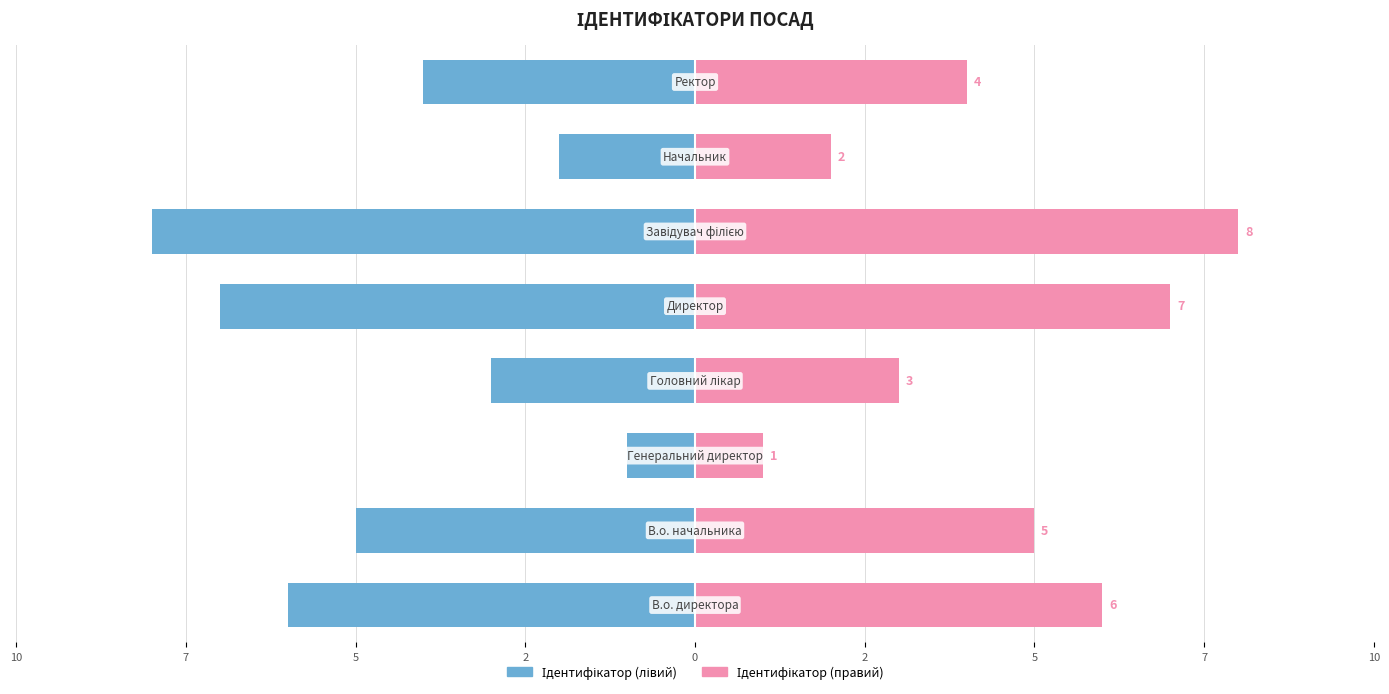

Reading right to left, list all the values displayed in this chart.

Ідентифікатор (лівий): -4	-2	-8	-7	-3	-1	-5	-6
Ідентифікатор (правий): 4	2	8	7	3	1	5	6